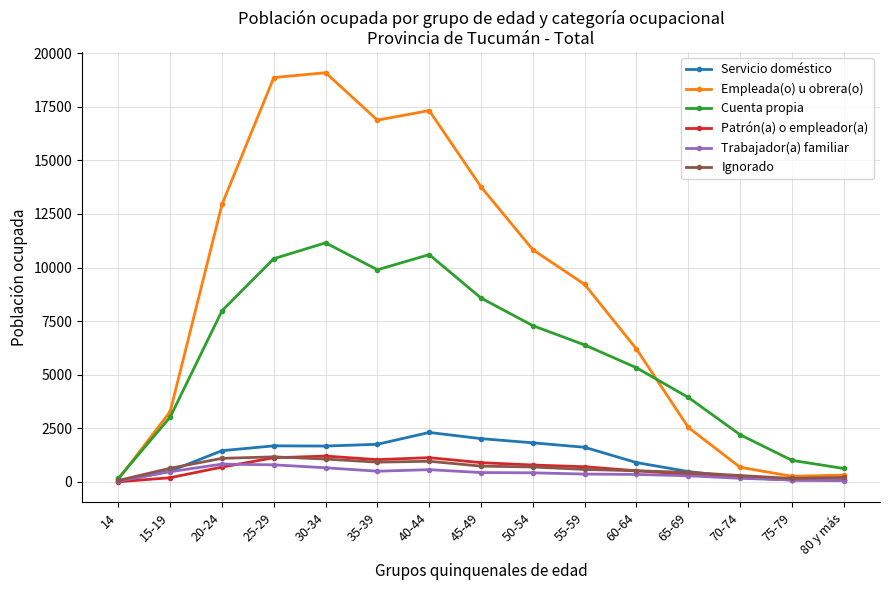

What is the difference between the second highest and second lowest values in the Trabajador(a) familiar series?

735